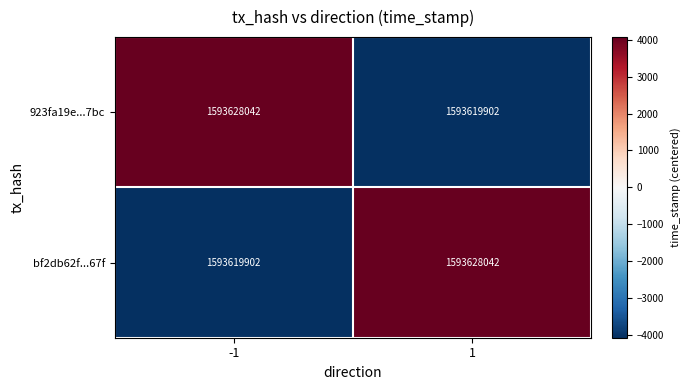

Is it true that 923fa19e...7bc equals 1593619902 at 1?

True